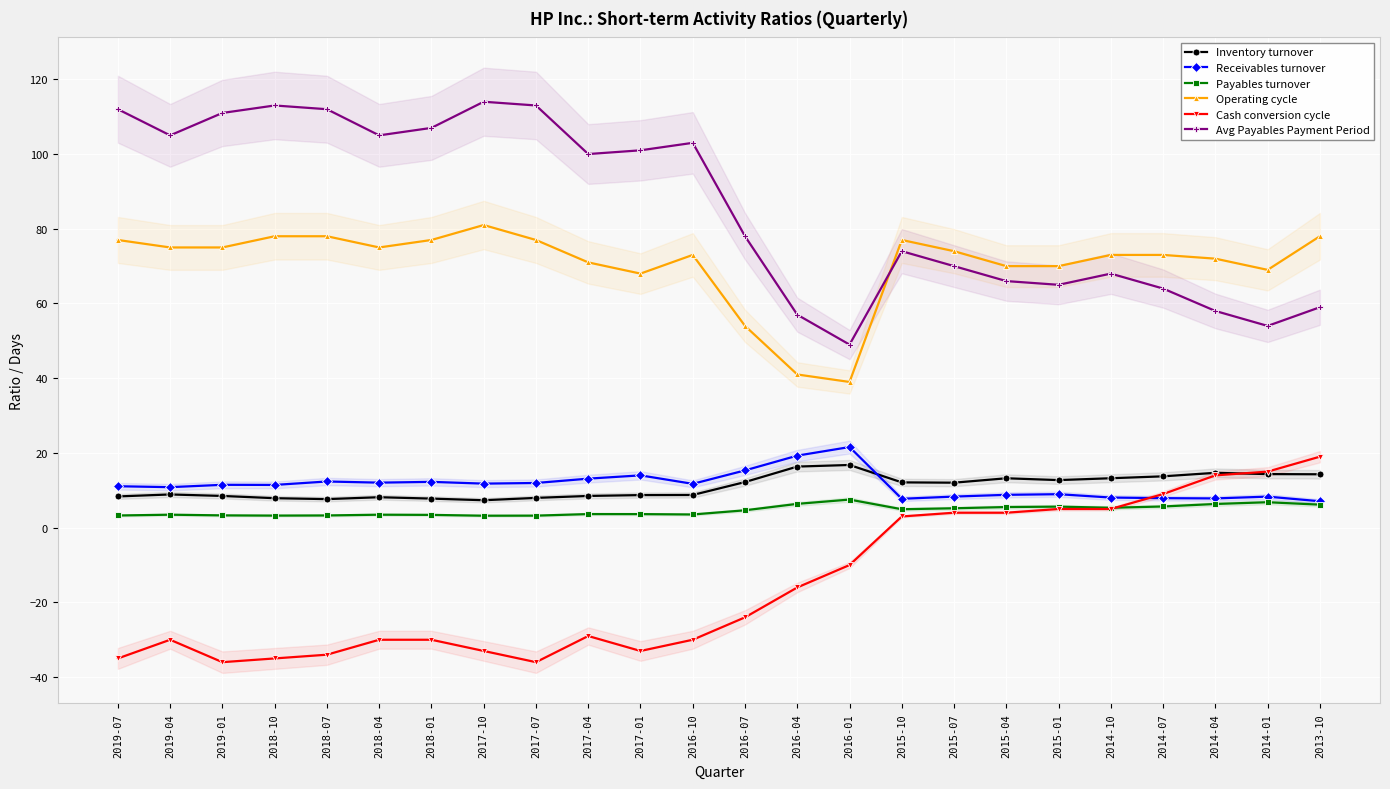

At which category does the chart reach its minimum across all series?

2019-01